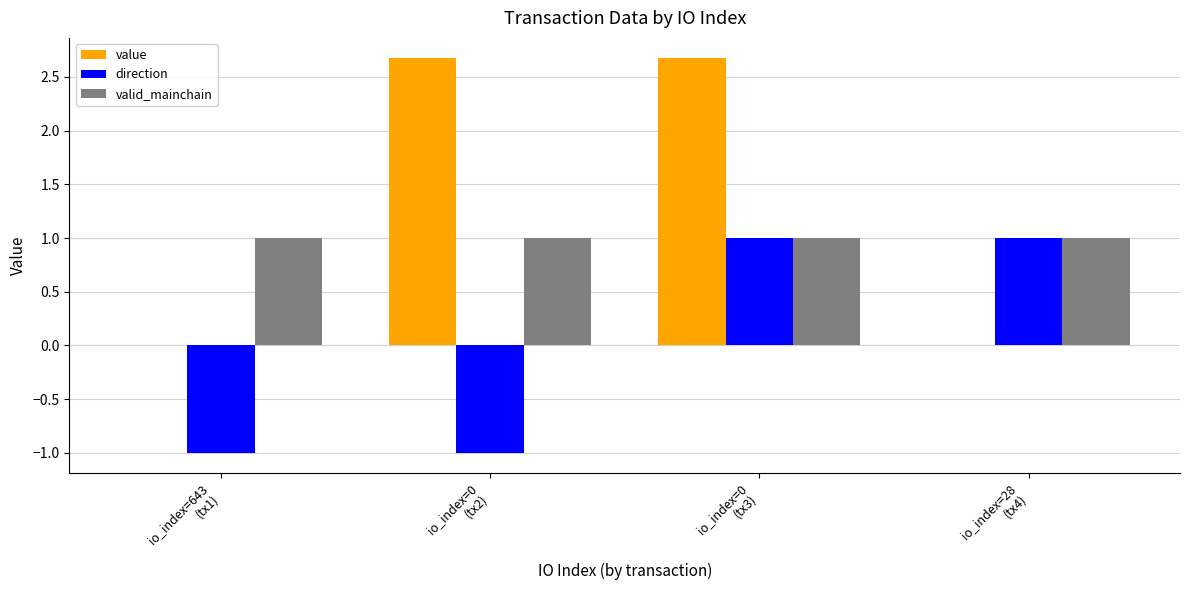

Which series has the largest total across all categories?

value